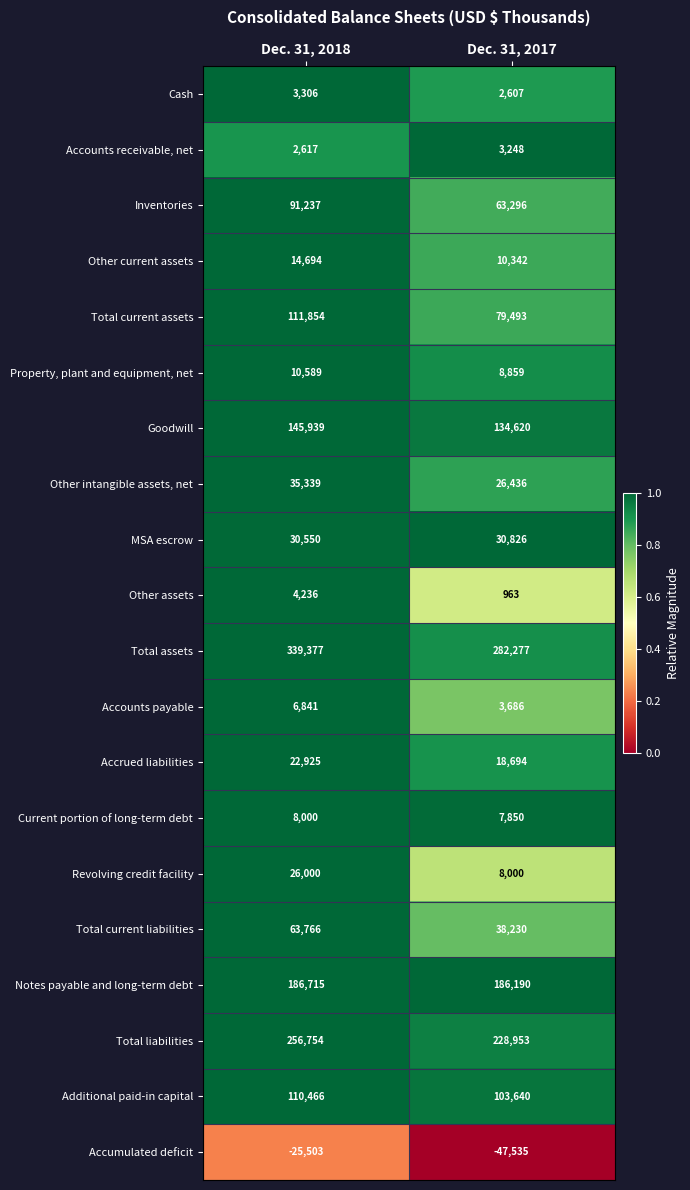

List the series in order of their peak value, highest first.

Total assets, Total liabilities, Notes payable and long-term debt, Goodwill, Total current assets, Additional paid-in capital, Inventories, Total current liabilities, Other intangible assets, net, MSA escrow, Revolving credit facility, Accrued liabilities, Other current assets, Property, plant and equipment, net, Current portion of long-term debt, Accounts payable, Other assets, Cash, Accounts receivable, net, Accumulated deficit